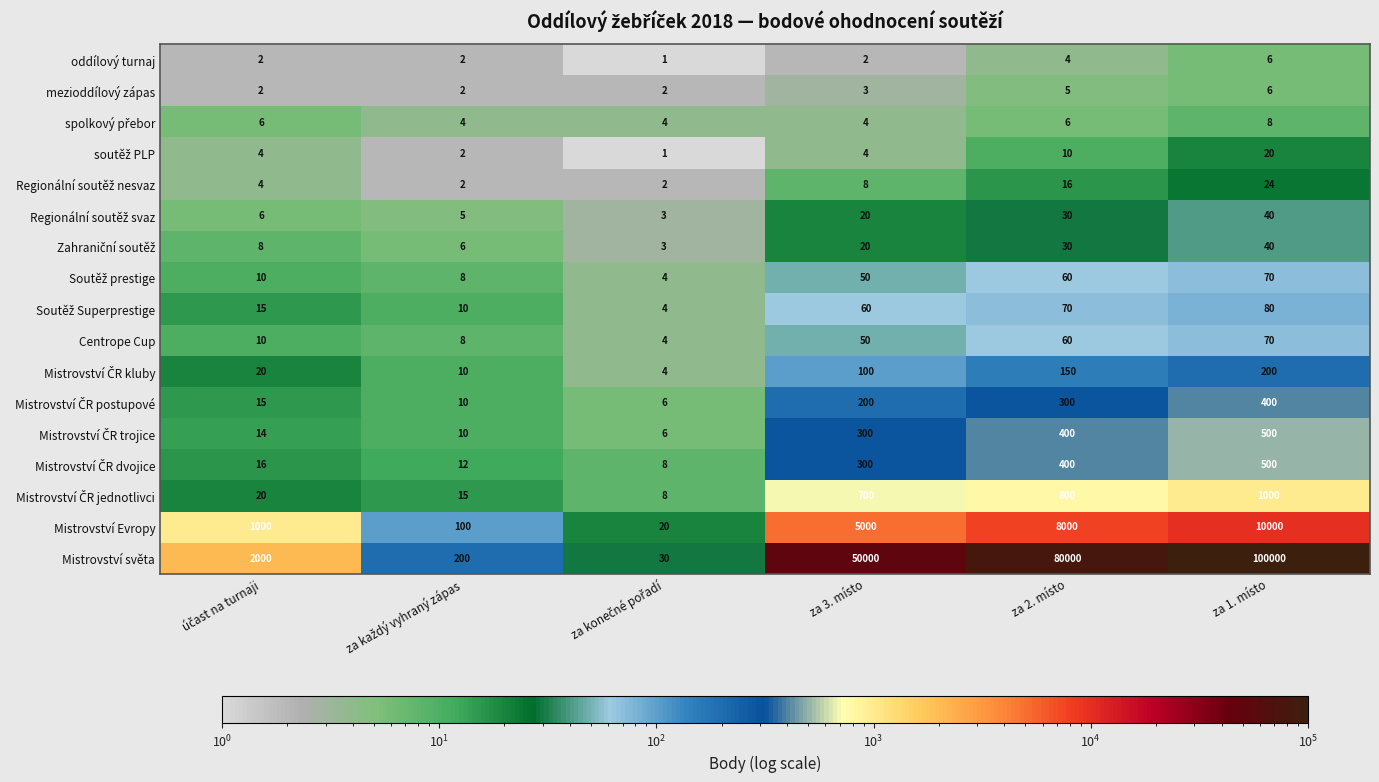

What is the sum of all Centrope Cup values?

202